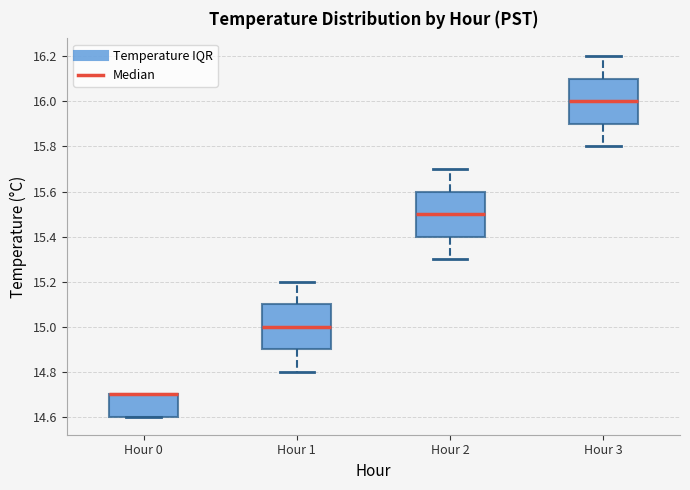

Where is the lower edge of the box for Hour 2 on the y-axis? The values are not printed on the chart, so give them approximately, as read against the axis.

15.4